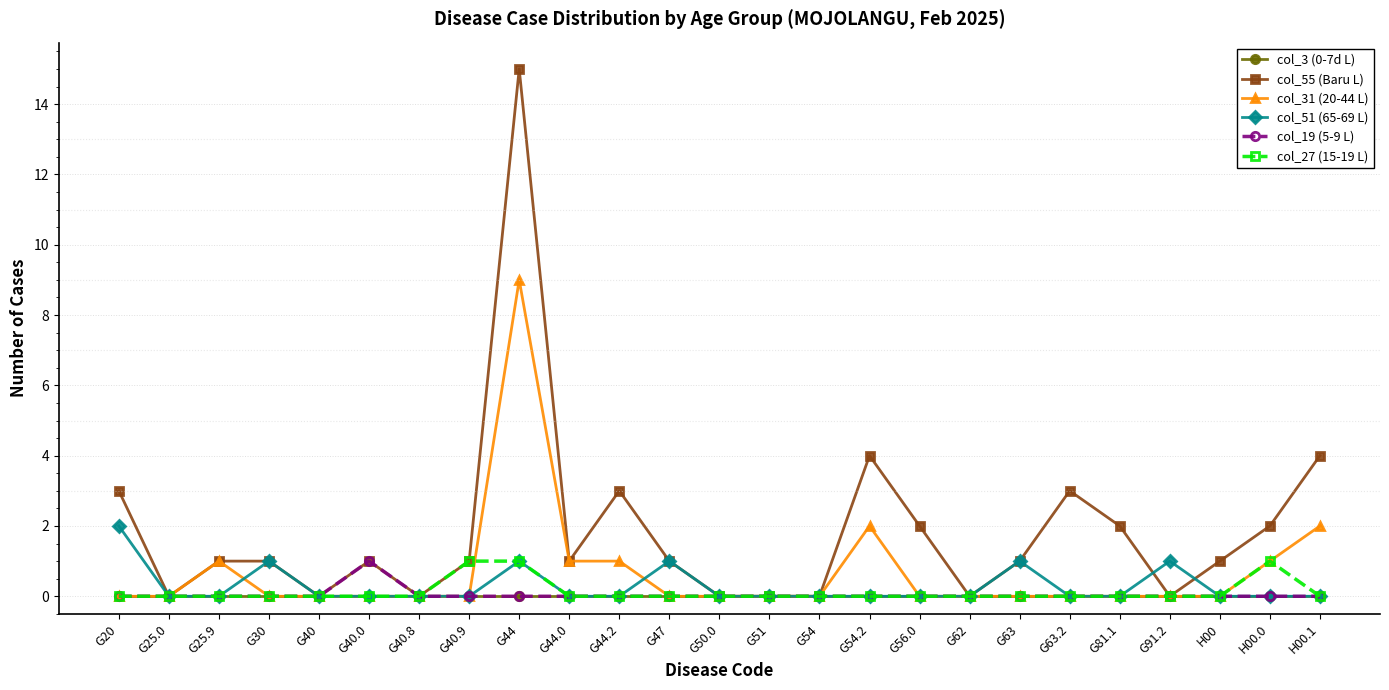

What is the label of the 12th point from the left?

G47